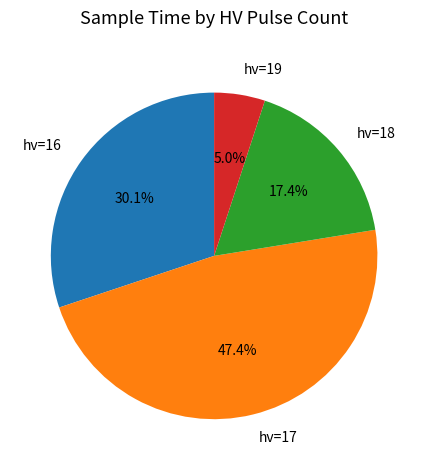

What percentage is NOT represented by hv=18?

82.6%